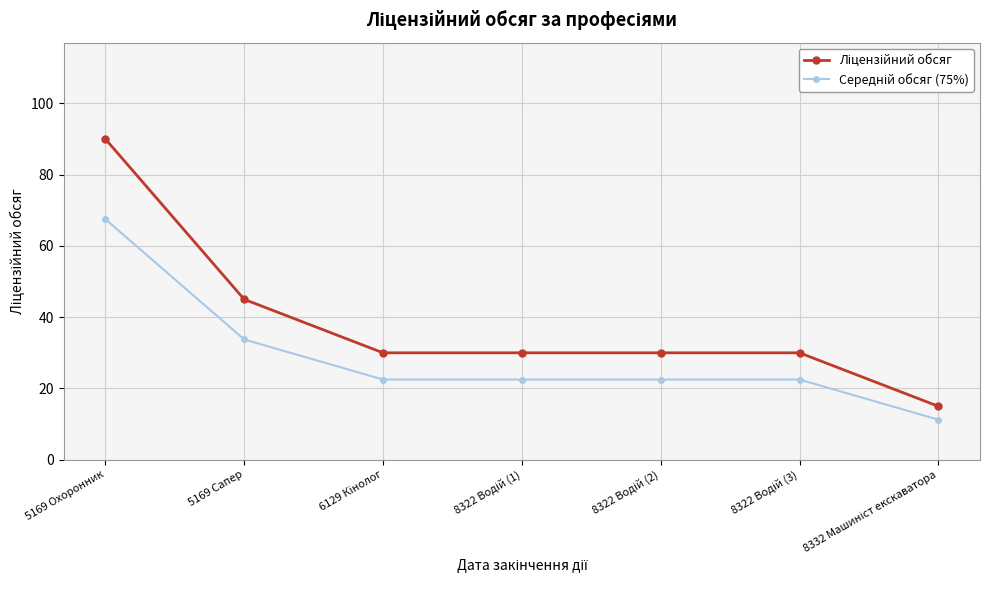

At which category does the chart reach its peak across all series?

5169 Охоронник